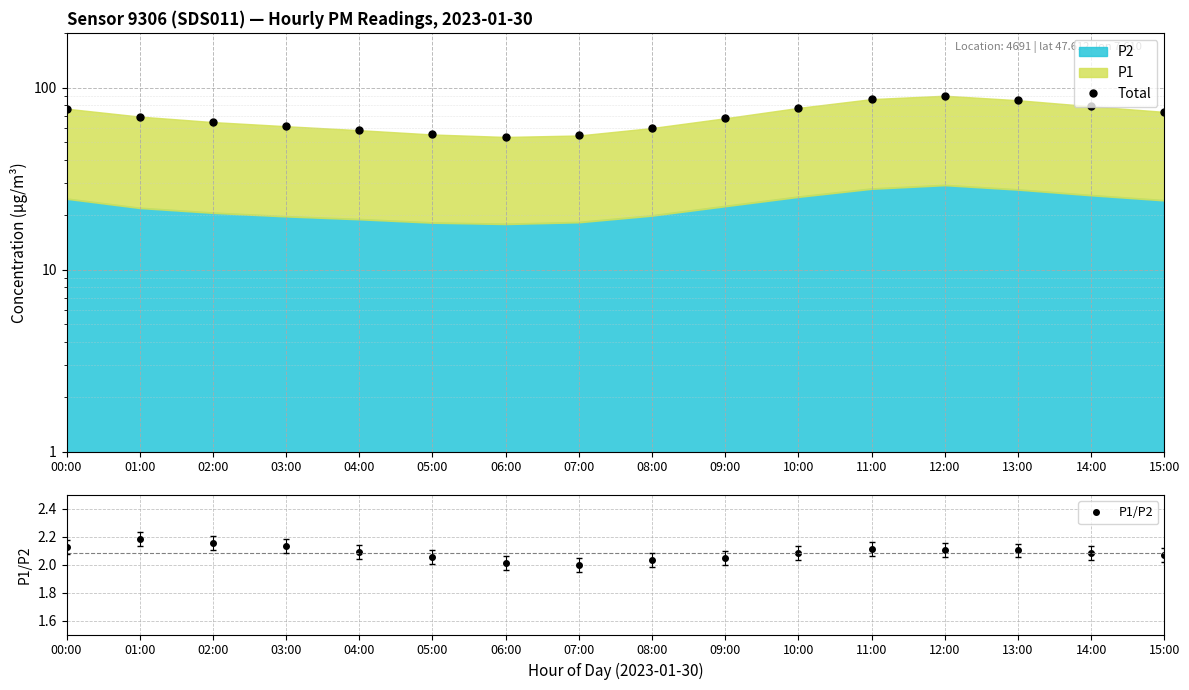

How many interior local valleys does the P1/P2 series have?

1